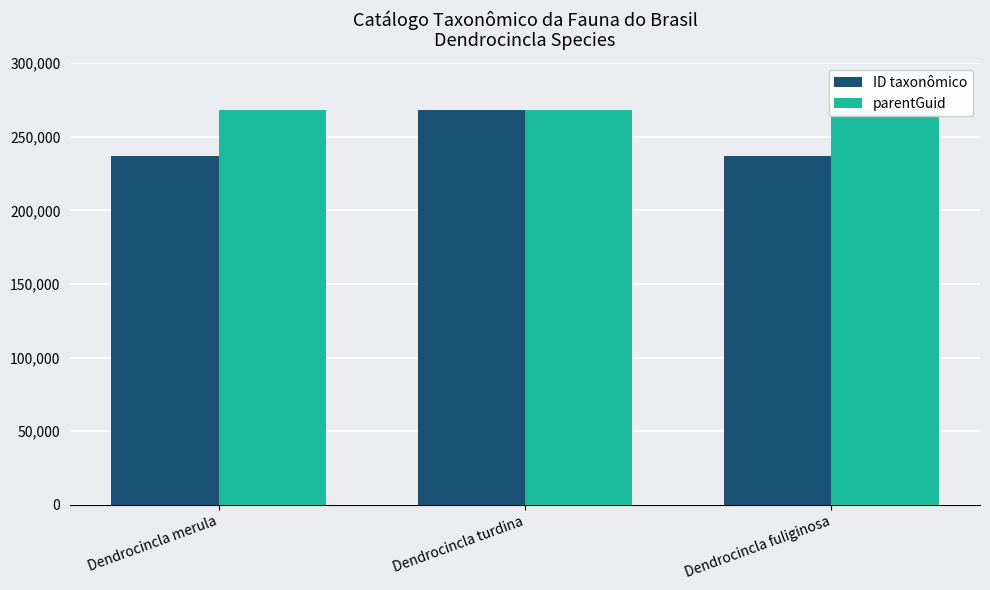

What is the smallest value displayed?

236717